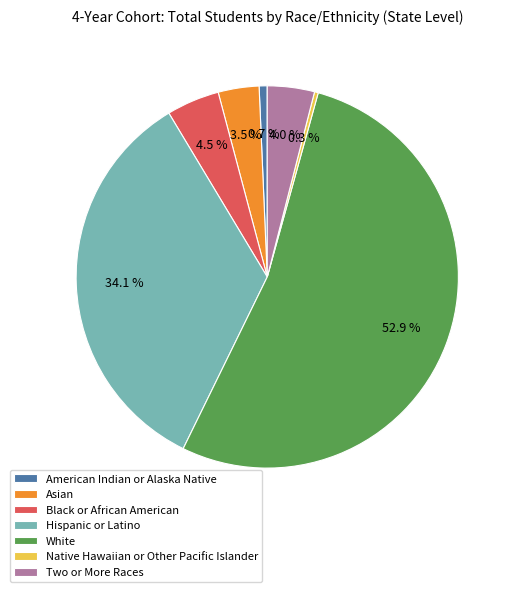

To the nearest percent, what is the average slice percentage?

14%